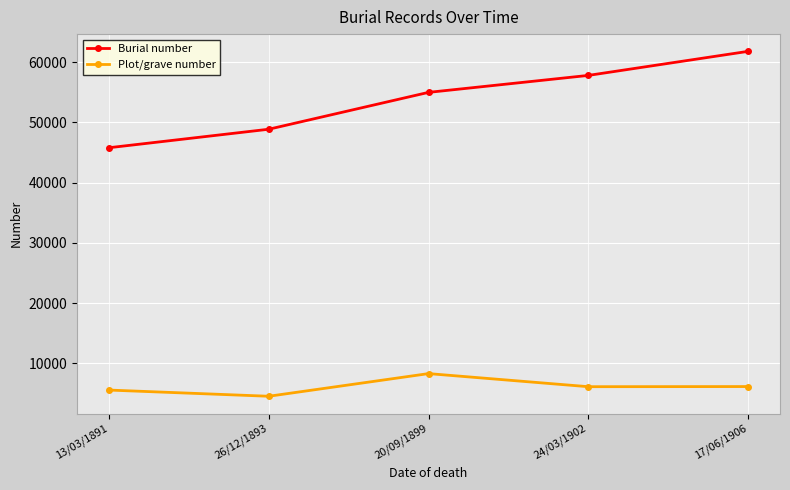

At which category does Plot/grave number reach its first local valley?

26/12/1893